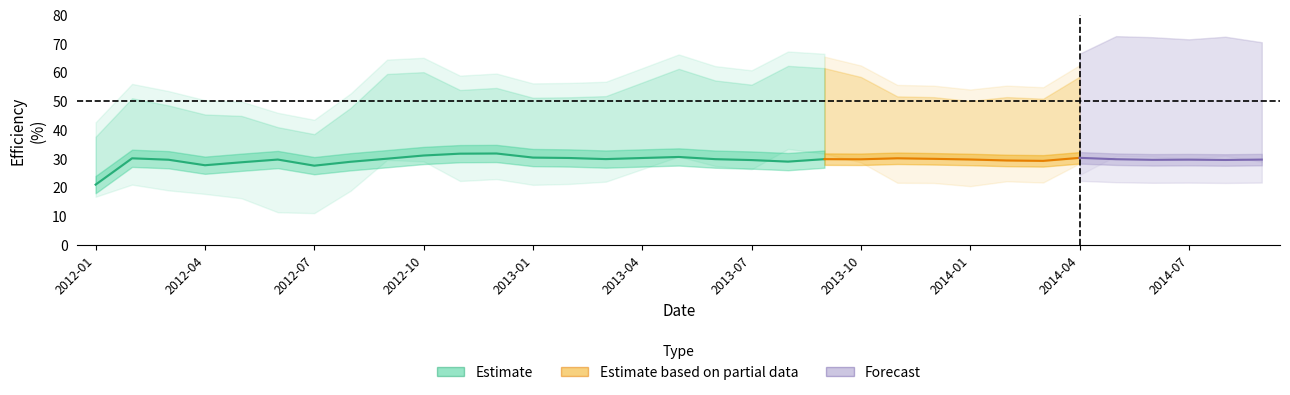

At which category does Thermal Efficiency reach its first local peak?

2012-02